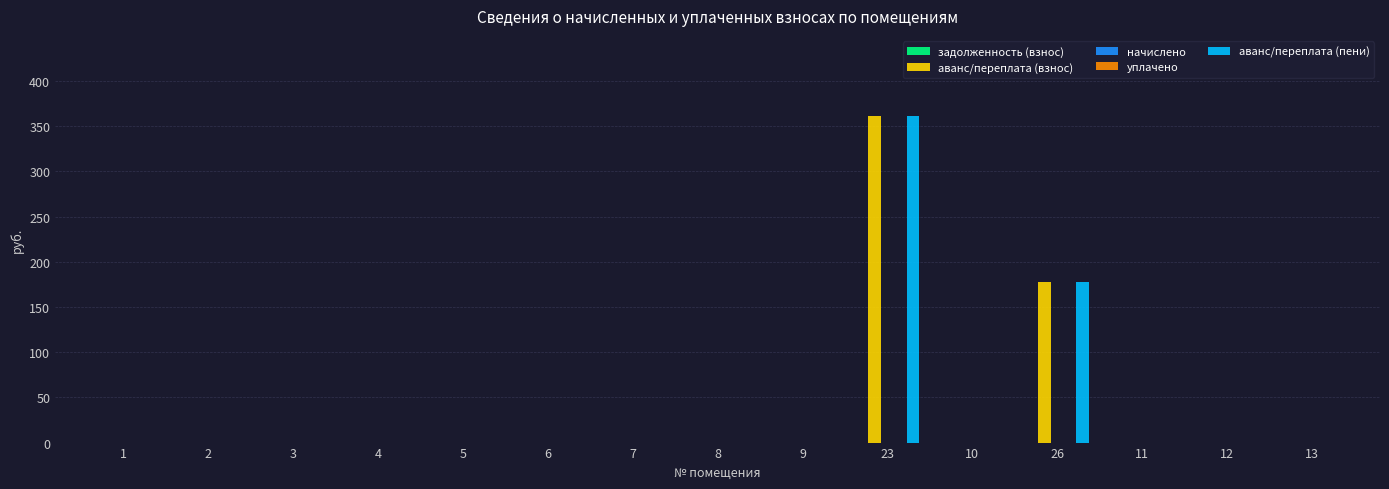

True or false: аванс/переплата (взнос) has a value of 119.7 at 12.

False